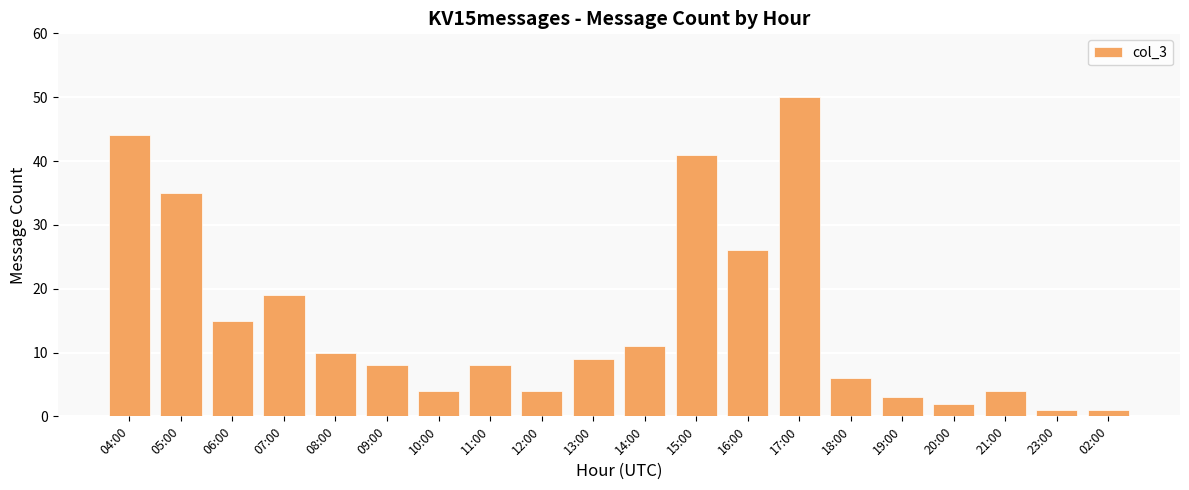

What is the maximum value shown in the chart?

50